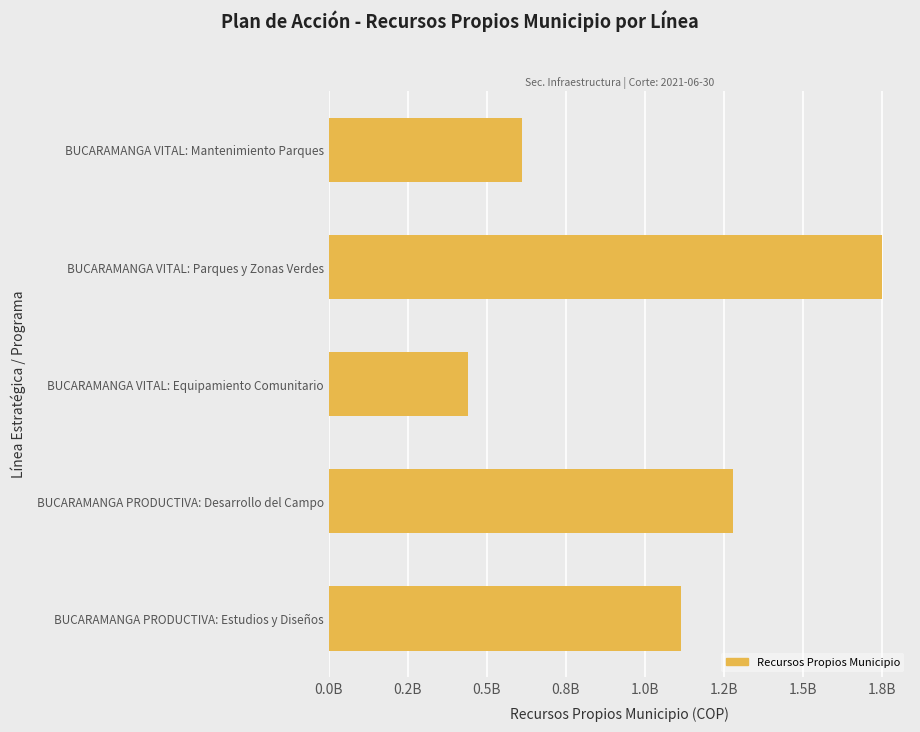

Where is the data nearest to the value 1095647163?

BUCARAMANGA PRODUCTIVA: Estudios y Diseños